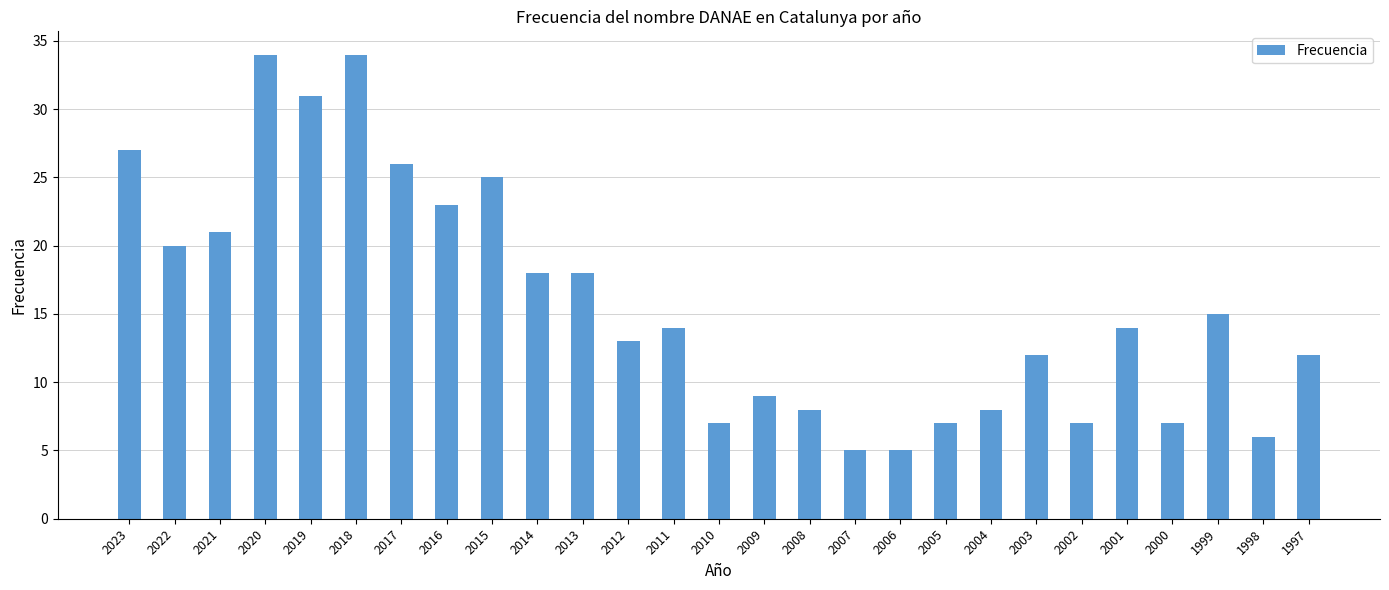

What is the change in value from 2018 to 2010?

-27